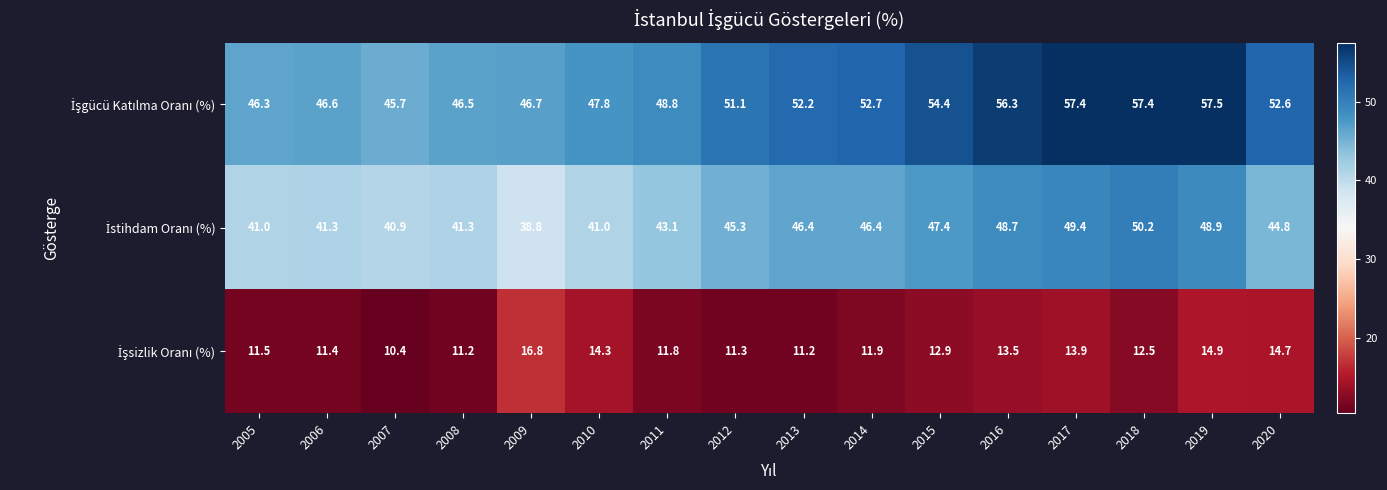

How many data points does each series have?

16